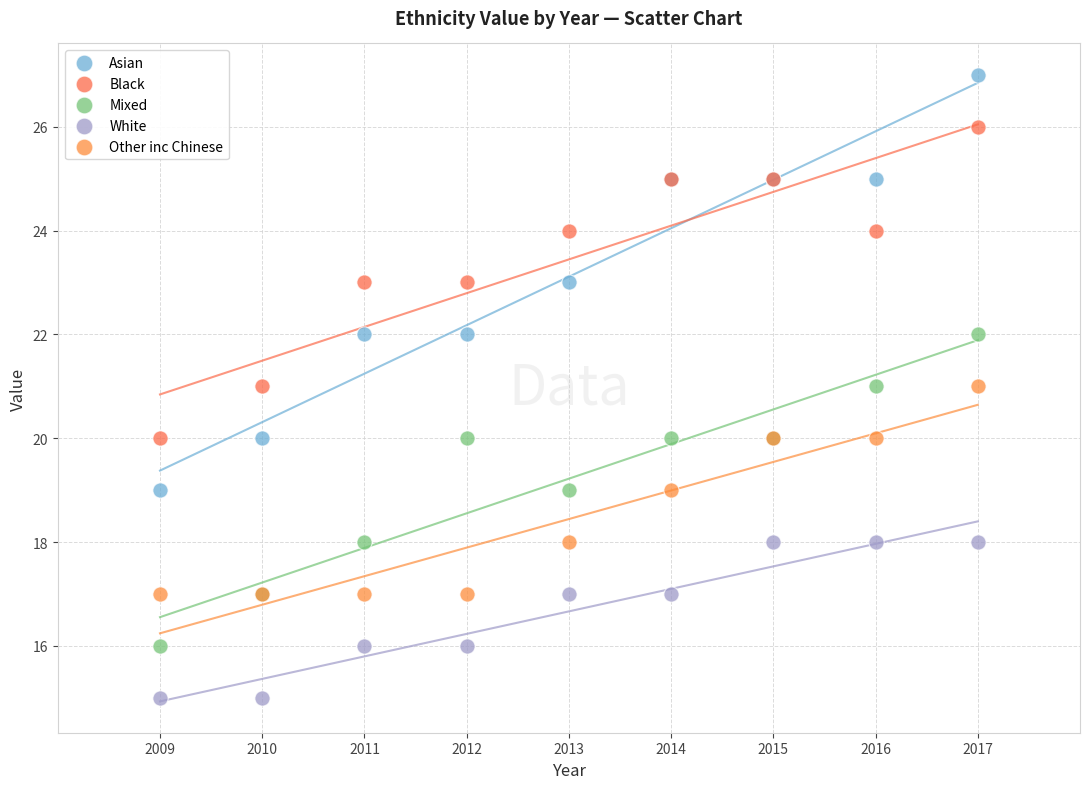

What is the X range (max minus min) for the scatter plot?

8